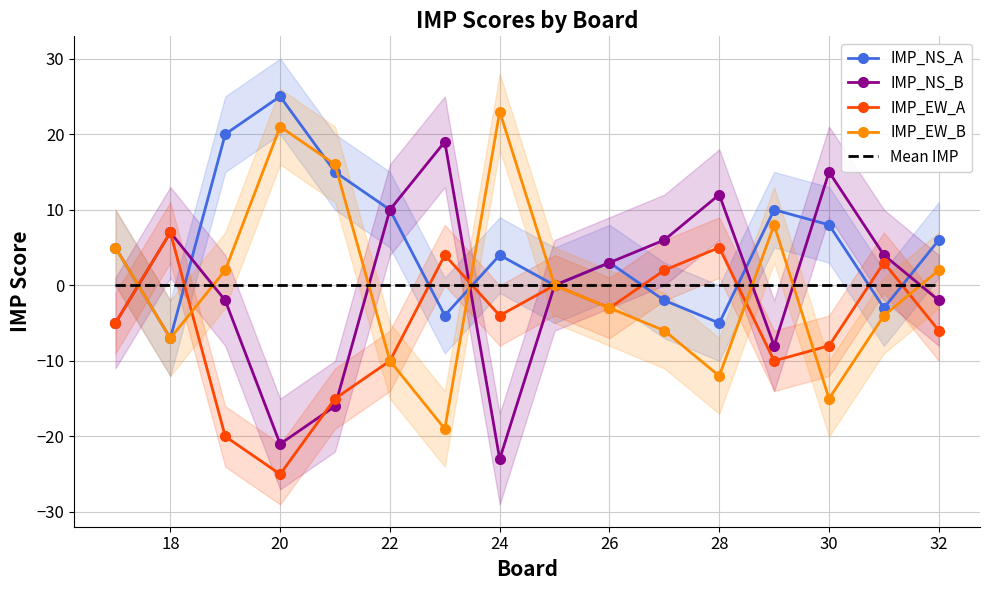

How many categories are shown in the chart?

16